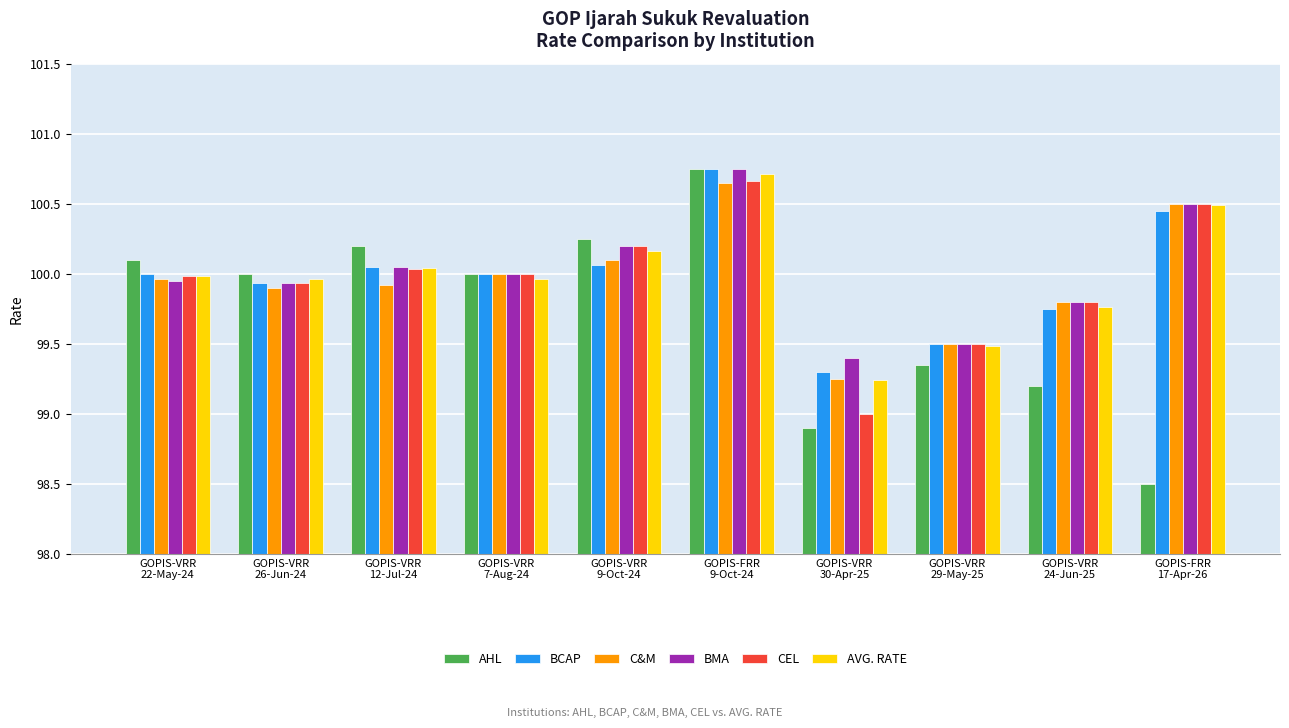

At how many categories does at least one series exceed 98?

10